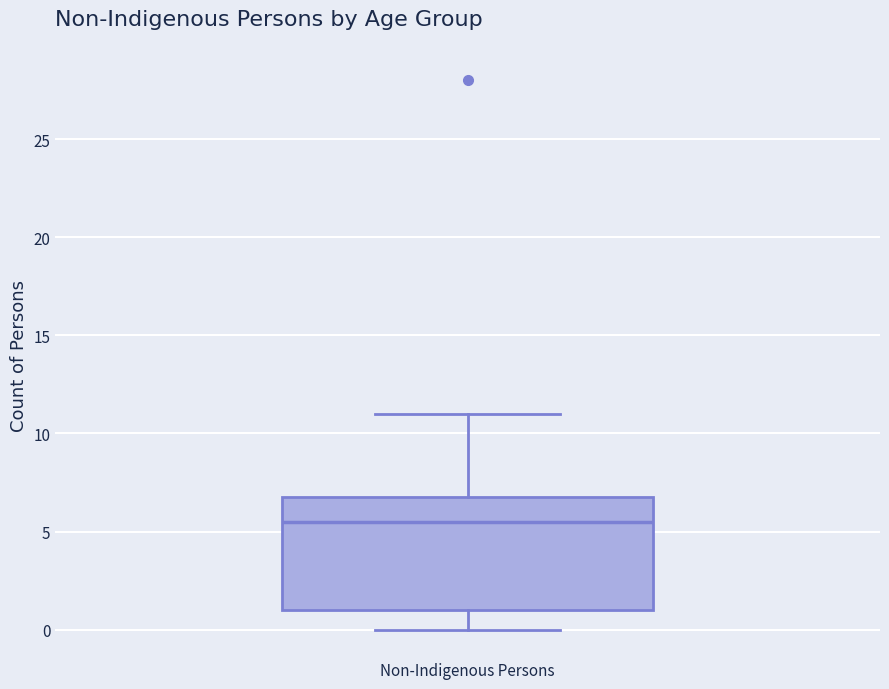

Transcribe this box plot: give where the median line is, the range the box spans, and where the two whiskers end, as read against the y-axis. The values are not printed on the chart, so give them approximately, as read against the axis.

median 5.5, box 1.0 to 7.0, whiskers 0.0 to 11.0